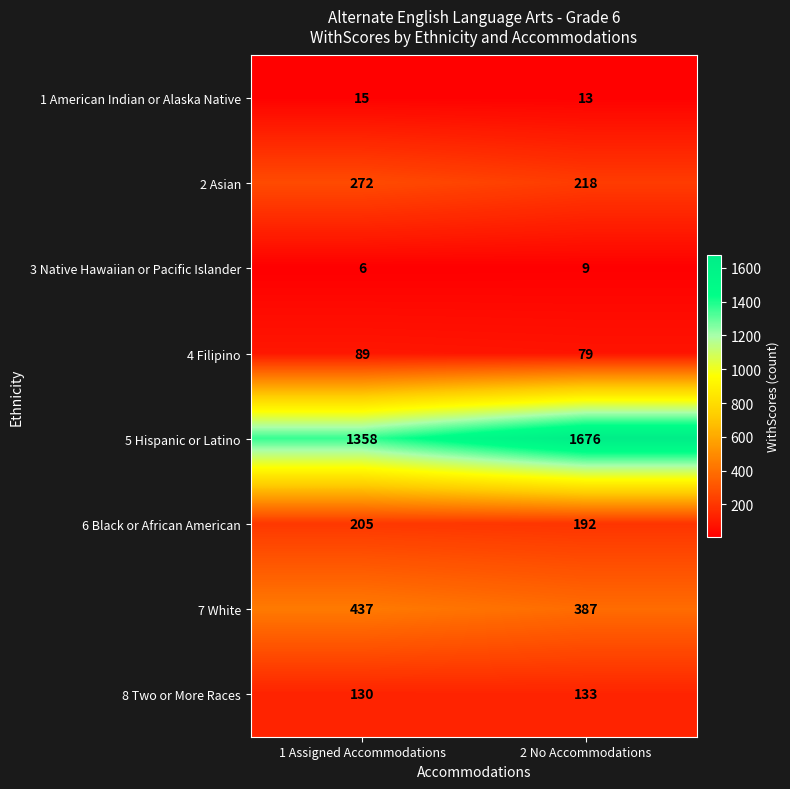

Between 1 Assigned Accommodations and 2 No Accommodations, which series saw the biggest shift?

5 Hispanic or Latino